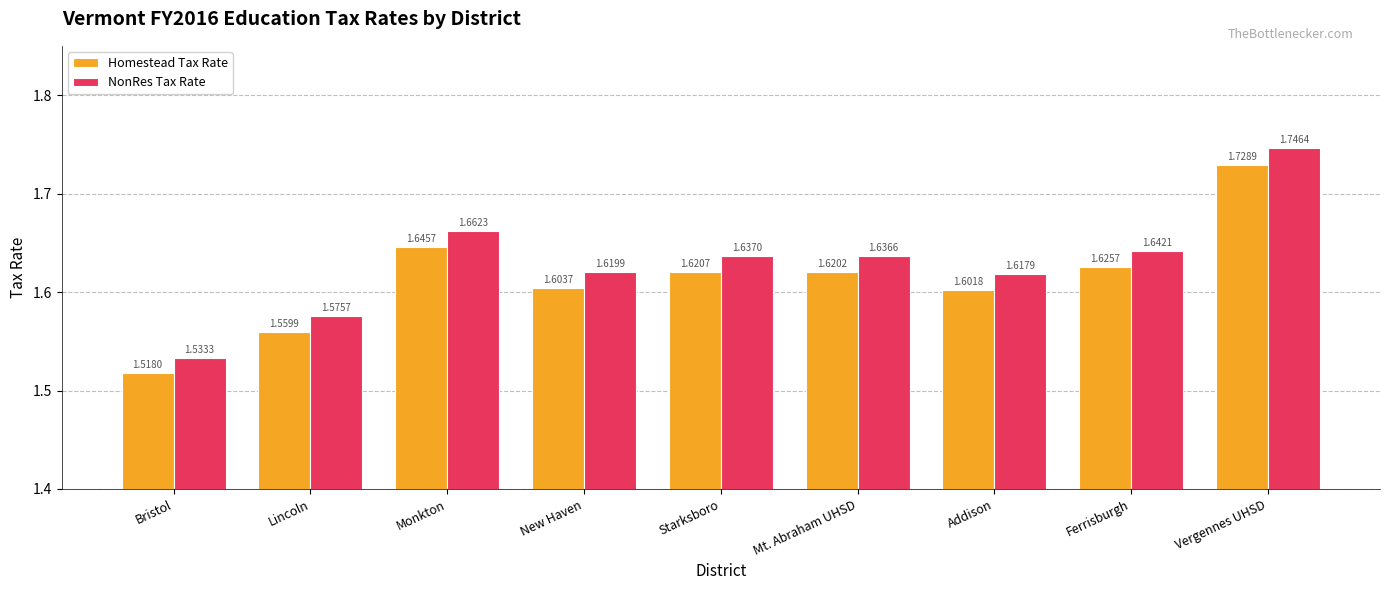

Count the Homestead Tax Rate values in the range 1 to 2.

9